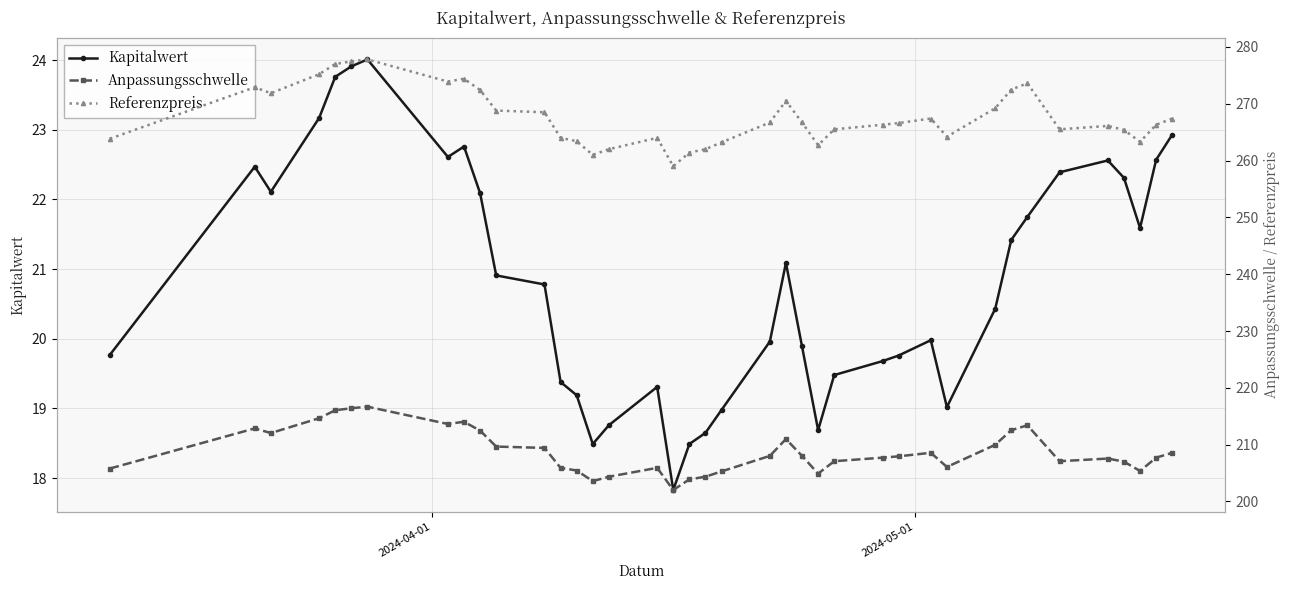

Which series has the largest total across all categories?

Referenzpreis